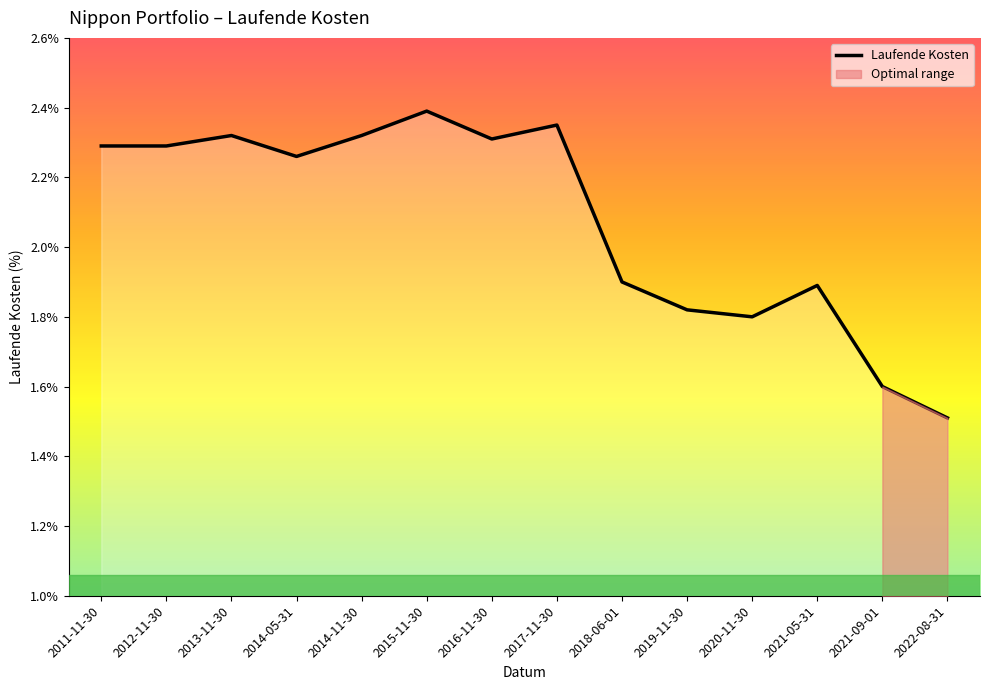

How many points are lower than both their immediate neighbors (excluding endpoints)?

3